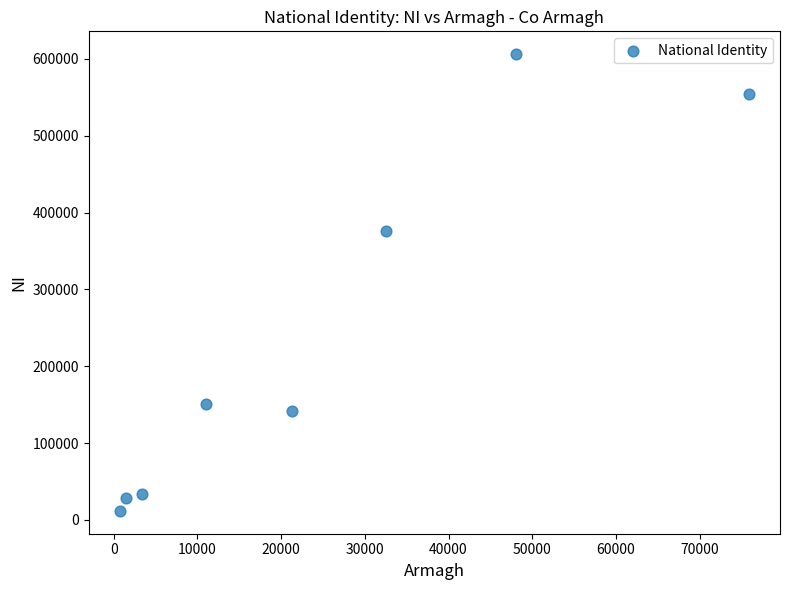

What Y value in the scatter plot is closest to 309015?

376444